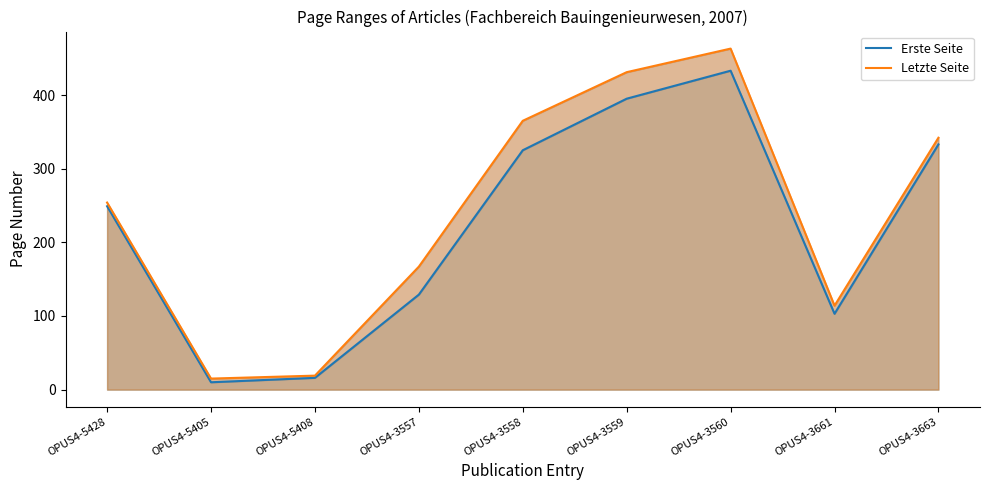

The value of Erste Seite at OPUS4-3559 is 586. True or false?

False